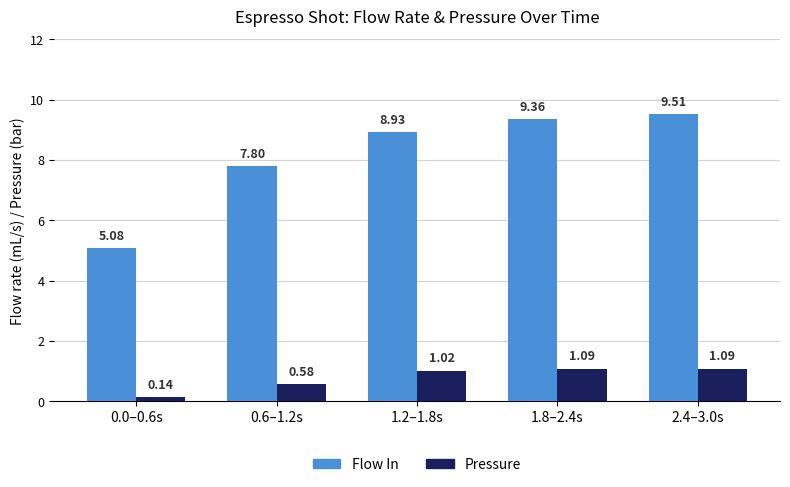

What are all the series names shown in the legend?

Flow In, Pressure